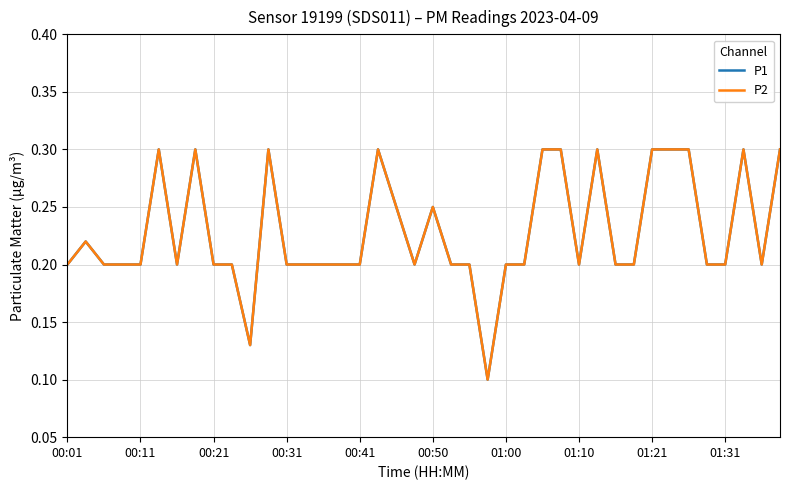

Is this an area chart (filled region under the line)?

No